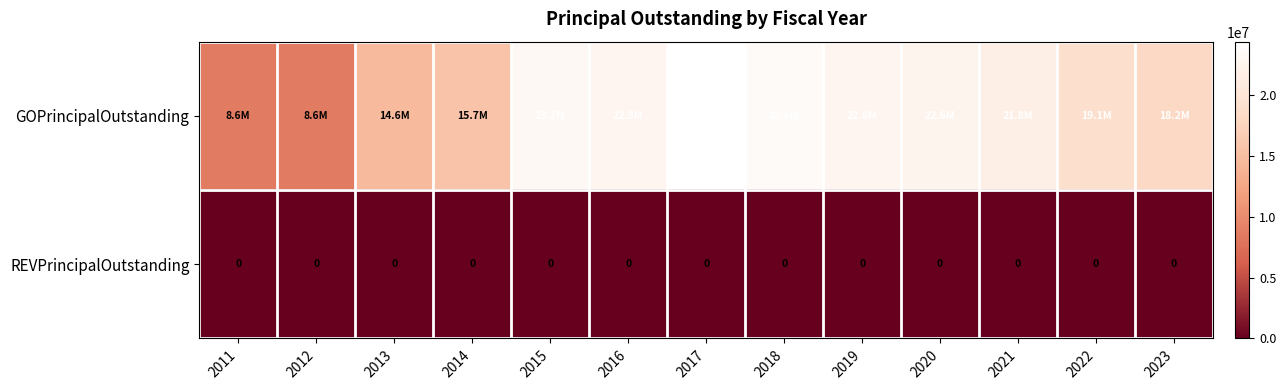

The REVPrincipalOutstanding series shows 0 at 2023. True or false?

True